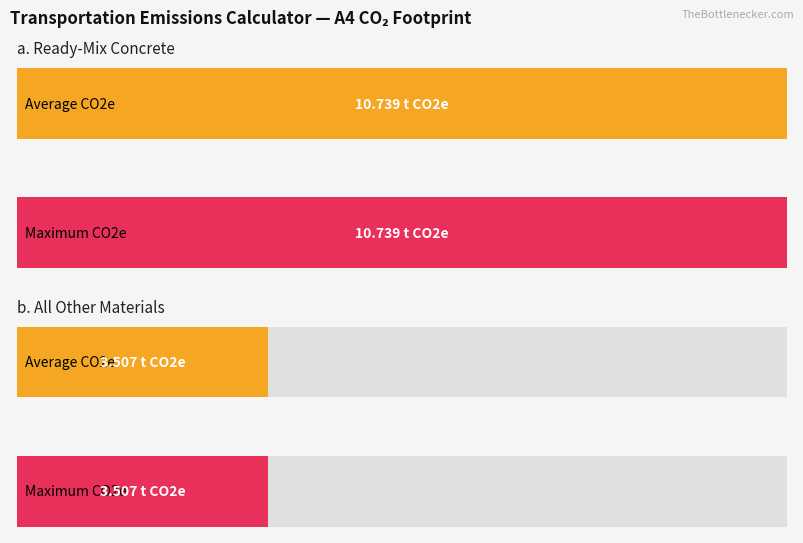

What is the lowest value of the Maximum utilization series?

3.5